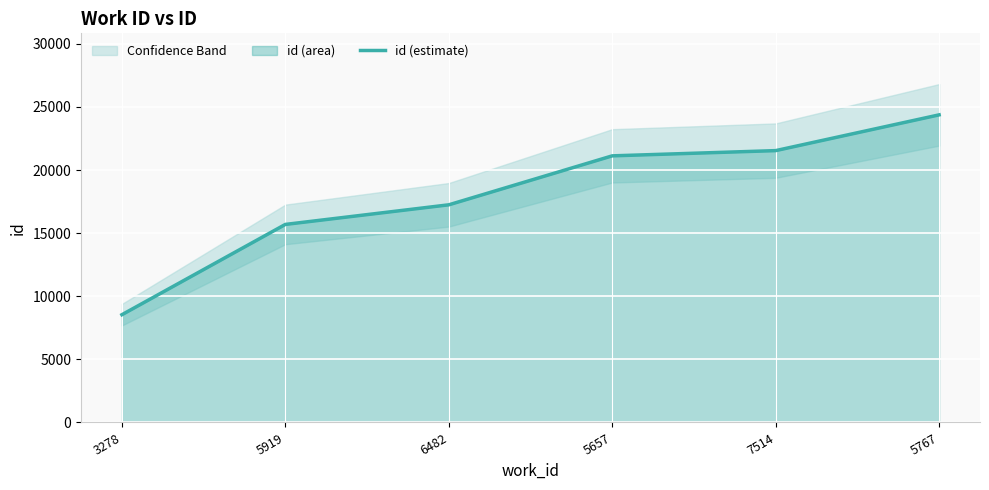

What is the label of the 6th point from the right?

3278